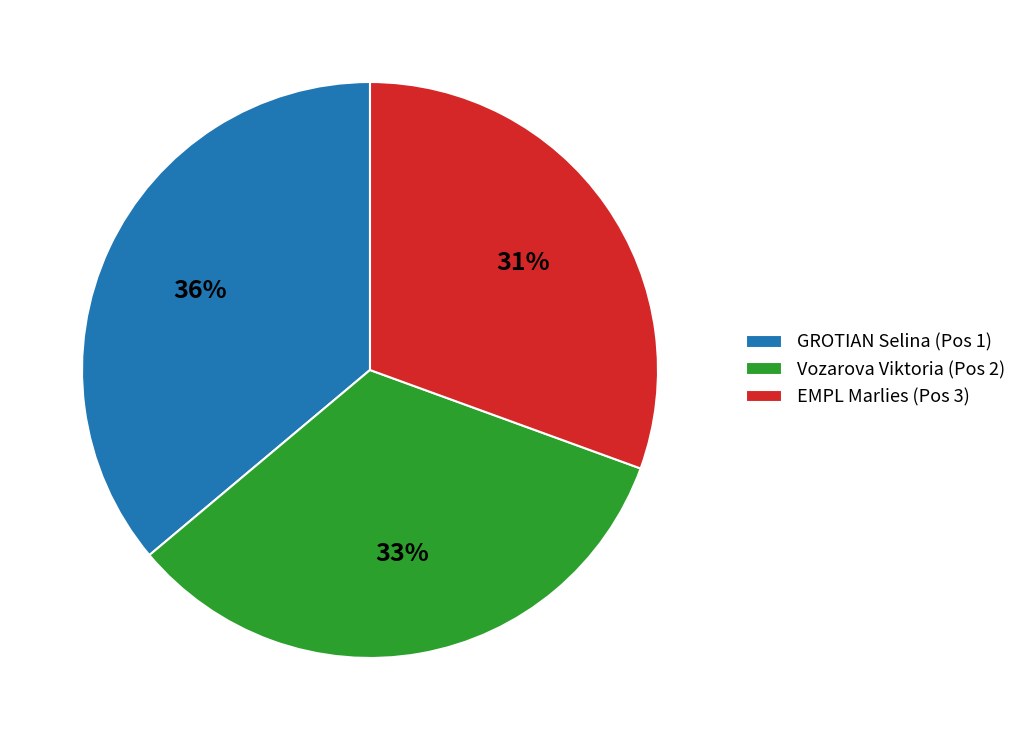

How many slices are in this pie chart?

3